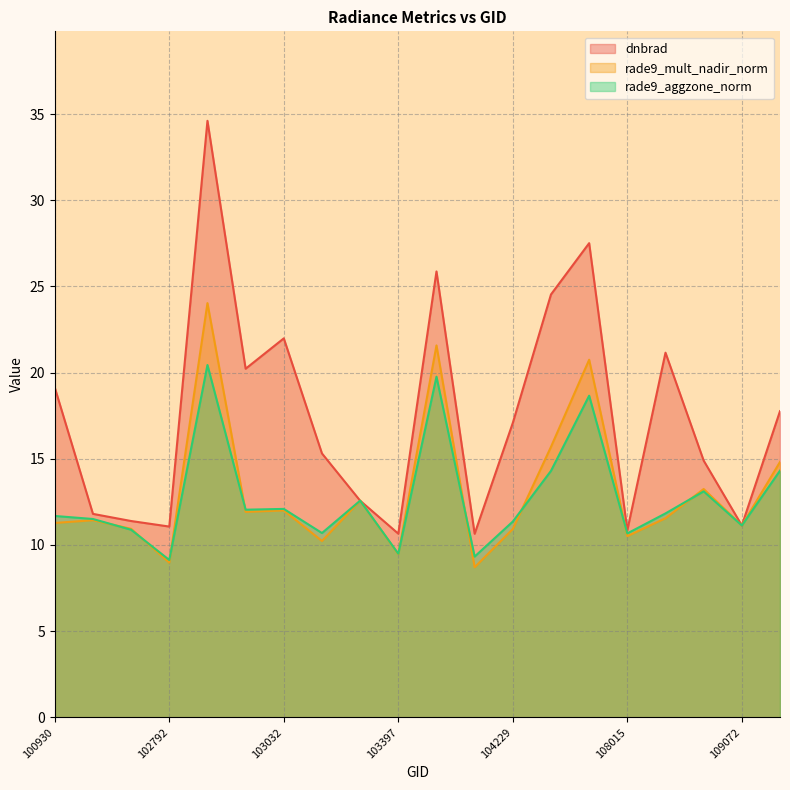

Reading left to right, list all the values displayed in this chart.

dnbrad: 19.1	11.8	11.4	11.1	34.6	20.2	22.0	15.3	12.6	10.7	25.9	10.6	17.1	24.5	27.5	10.9	21.2	14.9	11.1	17.8
rade9_mult_nadir_norm: 11.3	11.4	10.9	9.0	24.0	11.9	12.0	10.2	12.6	9.5	21.6	8.7	10.9	15.7	20.7	10.5	11.6	13.2	11.1	14.8
rade9_aggzone_norm: 11.7	11.5	10.9	9.1	20.4	12.0	12.1	10.7	12.6	9.5	19.8	9.3	11.4	14.3	18.7	10.7	11.8	13.1	11.1	14.3